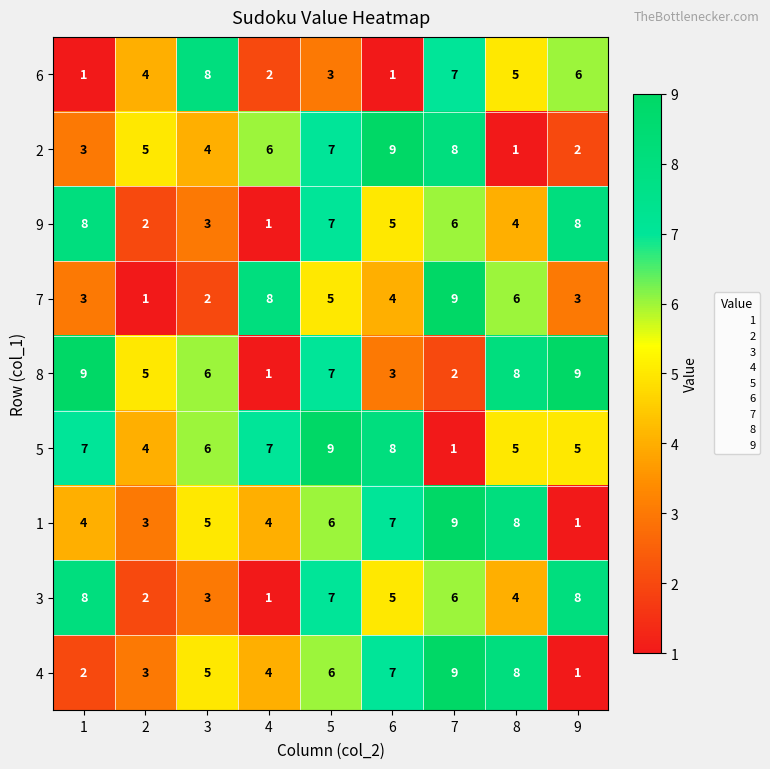

What is the total value across all series at 3?

42